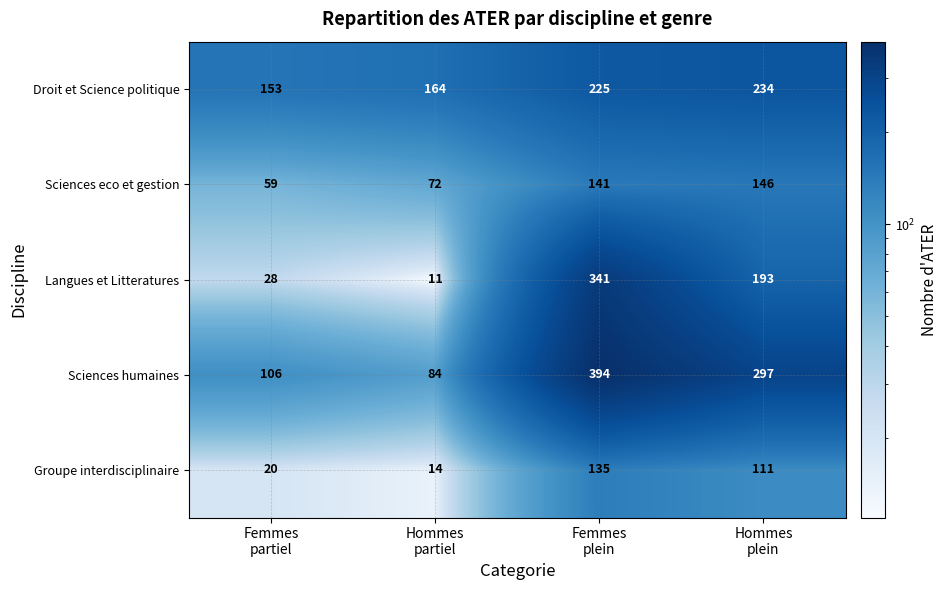

Reading right to left, what are all the values shown in this chart?

Droit et Science politique: 234	225	164	153
Sciences eco et gestion: 146	141	72	59
Langues et Litteratures: 193	341	11	28
Sciences humaines: 297	394	84	106
Groupe interdisciplinaire: 111	135	14	20